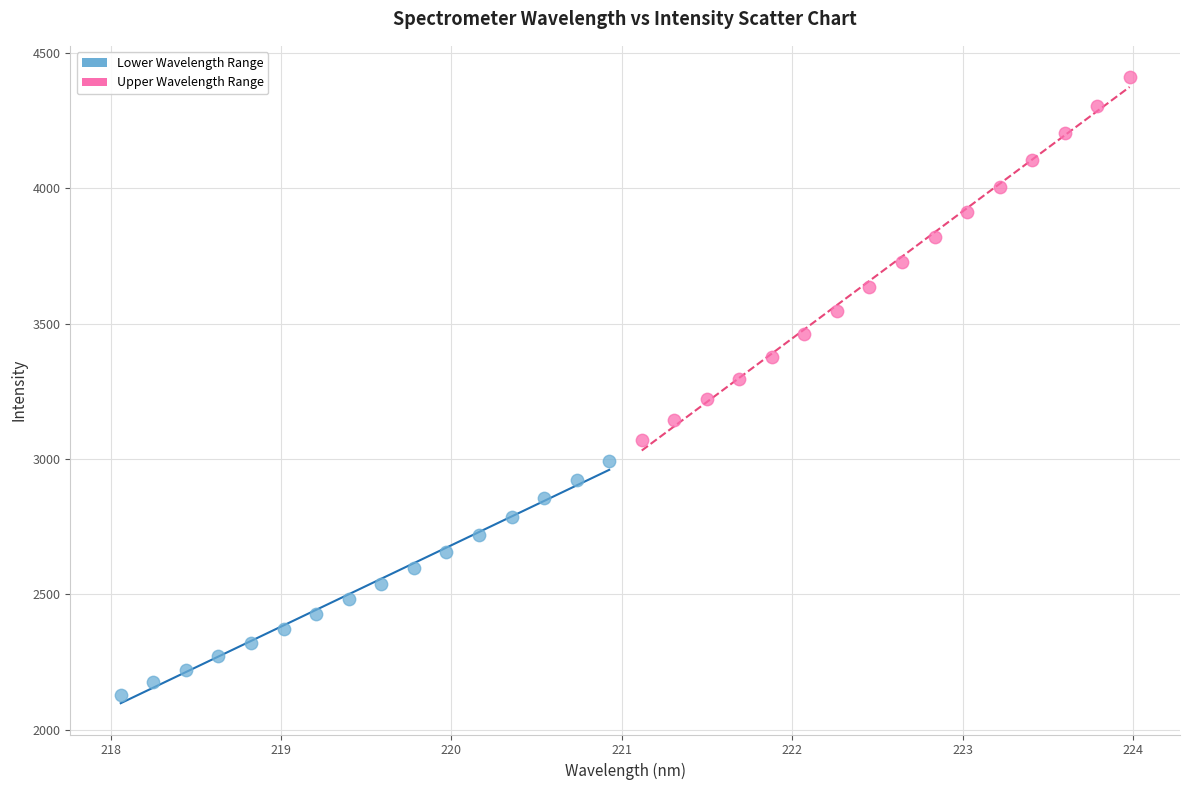

Which series has the largest Y range (max minus min)?

Upper Wavelength Range